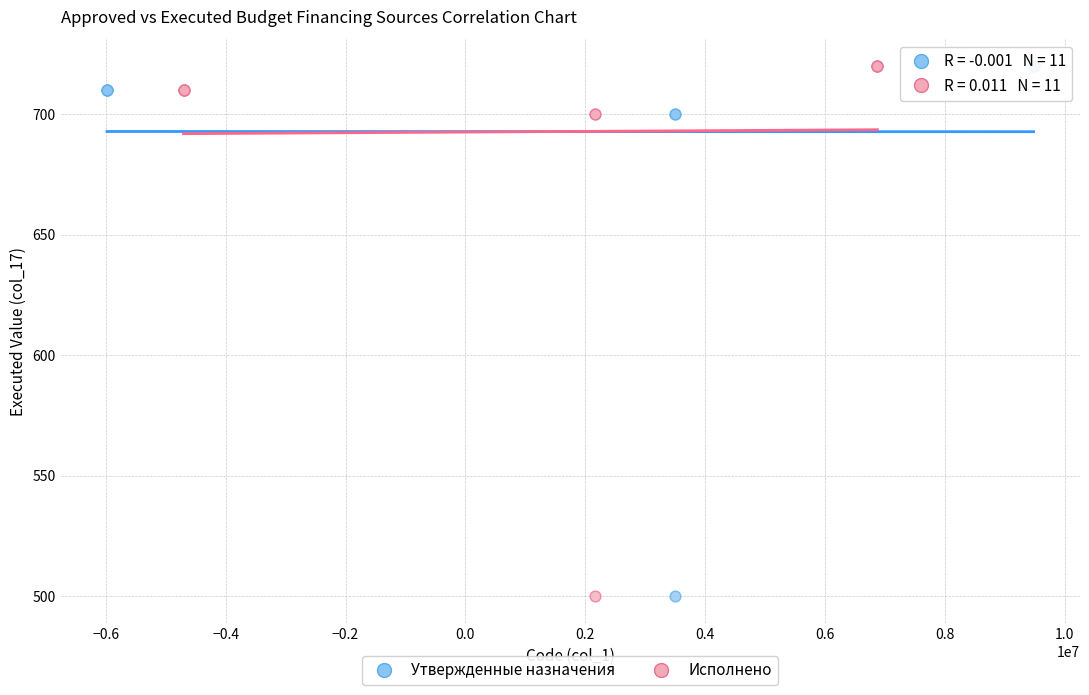

What are all the series names shown in the legend?

Утвержденные назначения, Исполнено